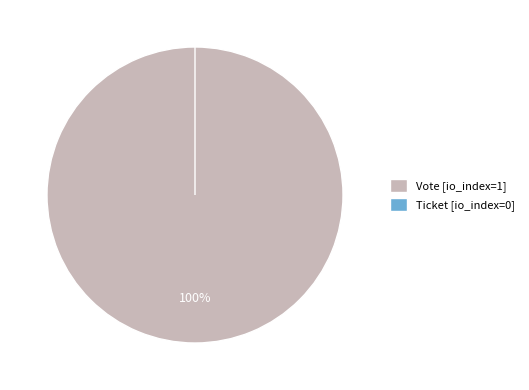

To the nearest percent, what is the difference between the Ticket (tx_type) and Vote (tx_type) slice percentages?

100%